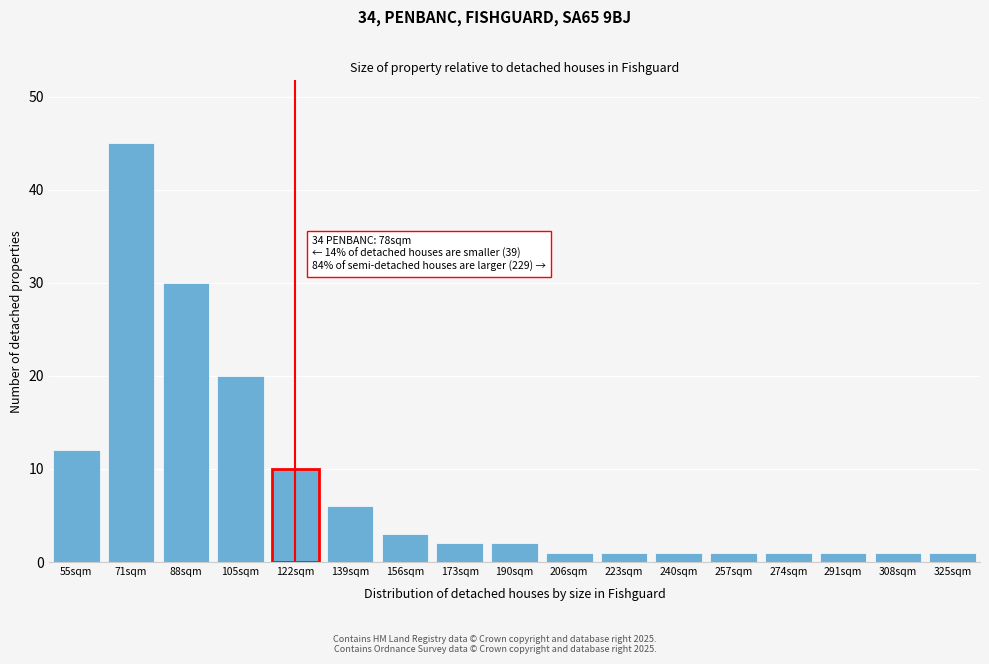

Reading left to right, list all the values displayed in this chart.

55sqm=12	71sqm=45	88sqm=30	105sqm=20	122sqm=10	139sqm=6	156sqm=3	173sqm=2	190sqm=2	206sqm=1	223sqm=1	240sqm=1	257sqm=1	274sqm=1	291sqm=1	308sqm=1	325sqm=1